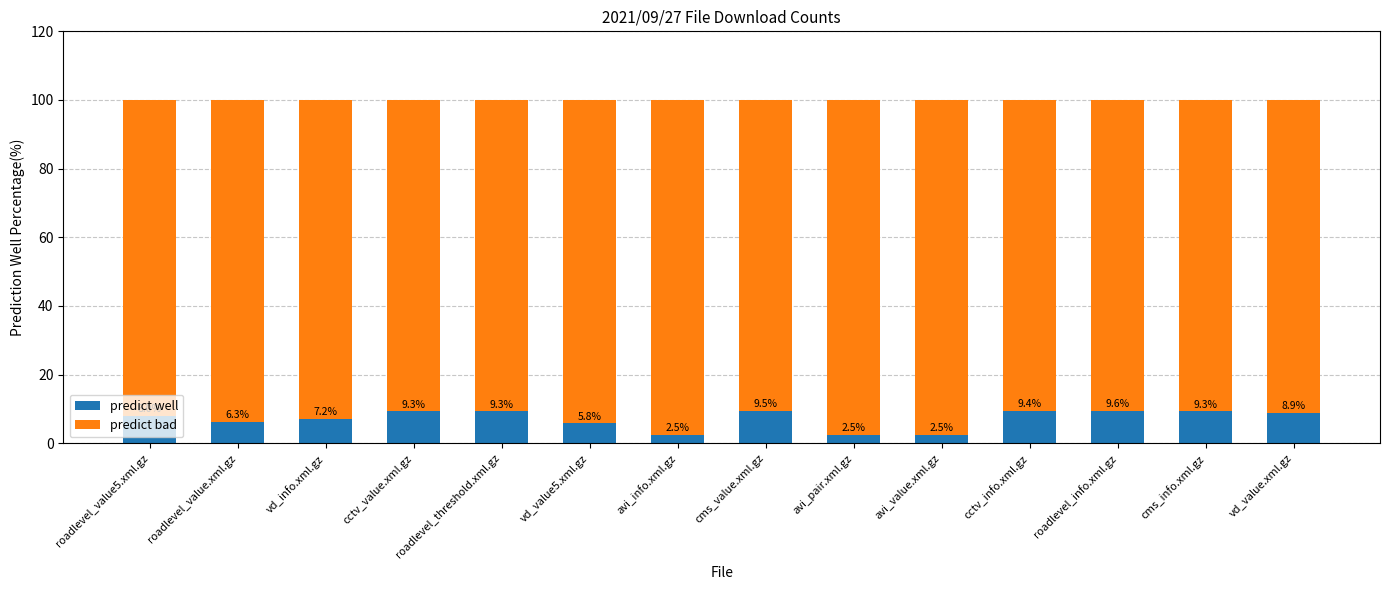

What is the lowest value of the predict well series?

2.5